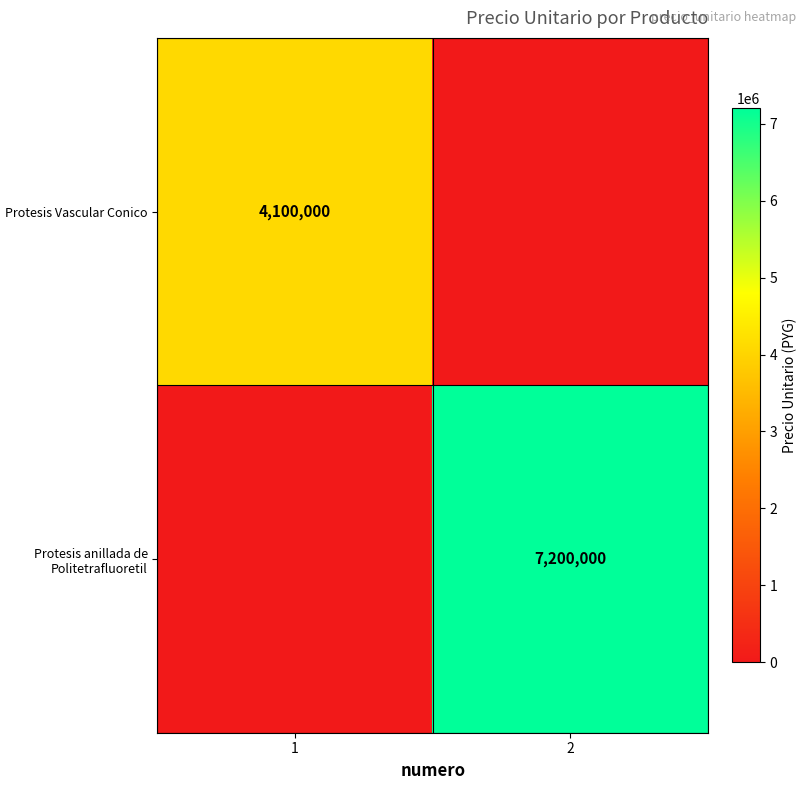

The value of Protesis anillada de Politetrafluoretil at 2 is 7200000. True or false?

True